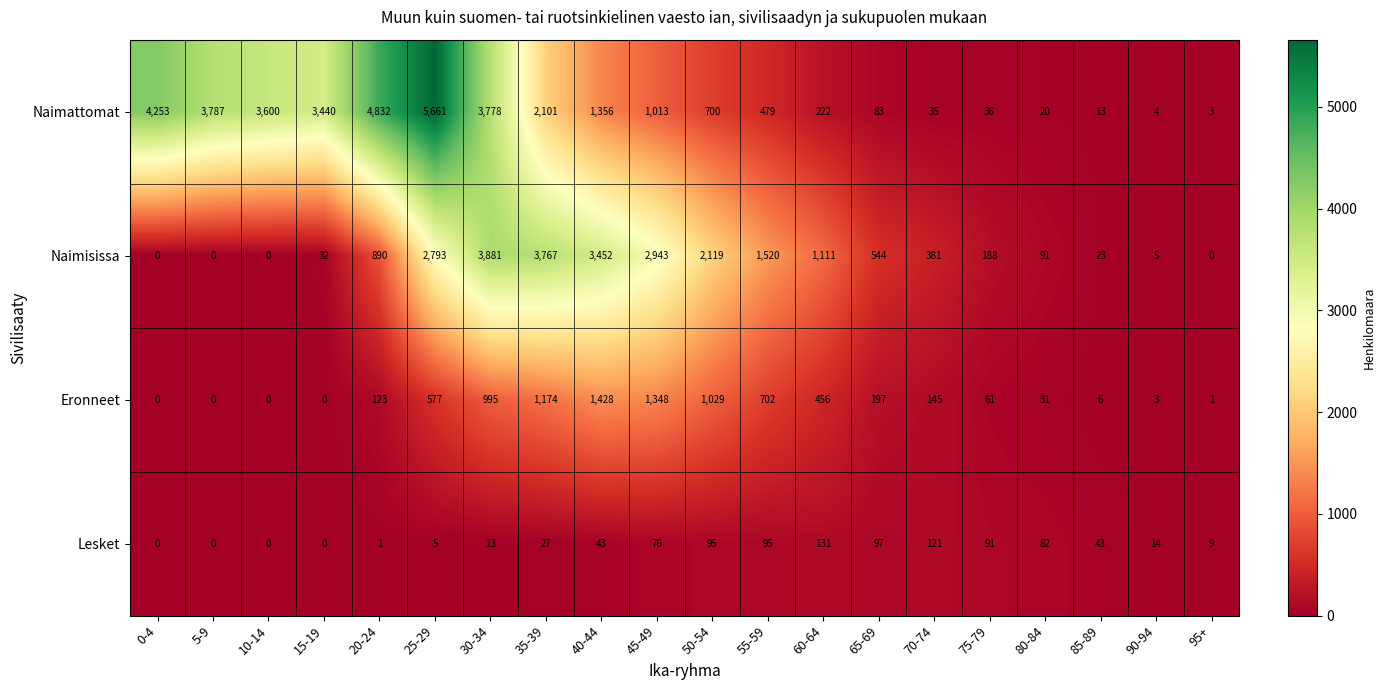

What is the difference between the Eronneet values at 95+ and 35-39?

1173